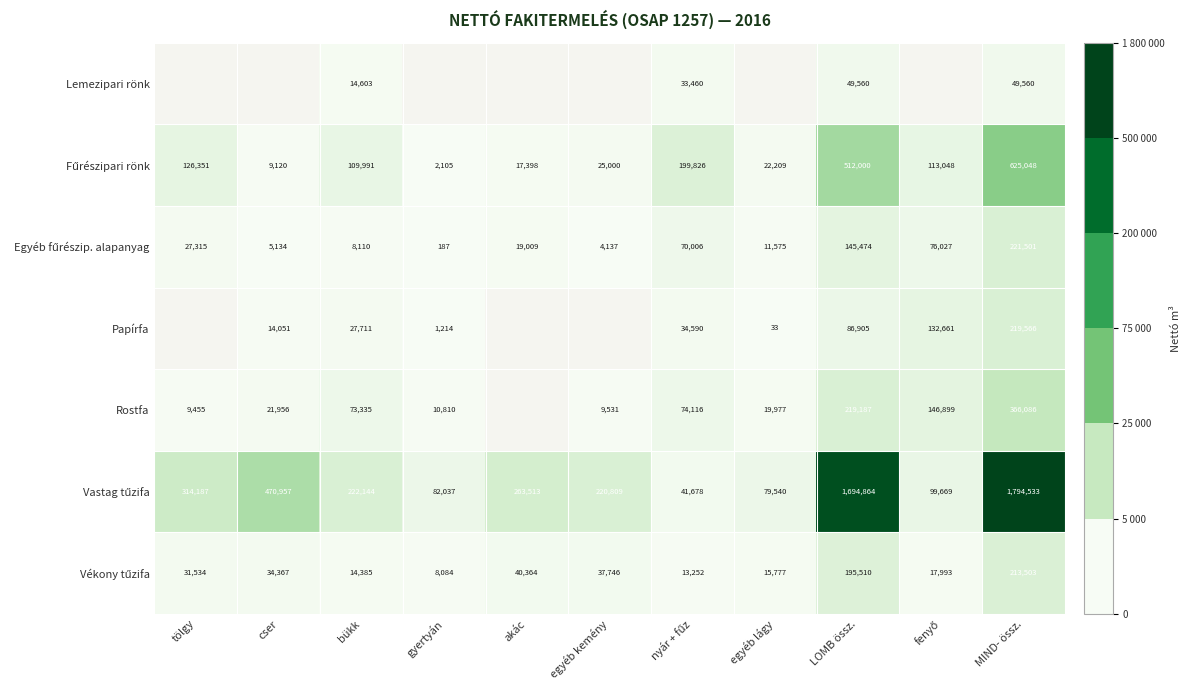

Between tölgy and MIND- össz., which series saw the biggest shift?

Vastag tűzifa